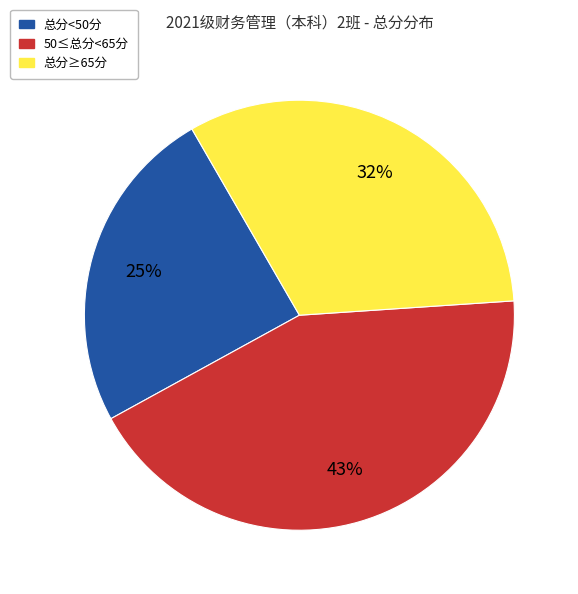

Is there any slice that represents more than half of the pie?

No